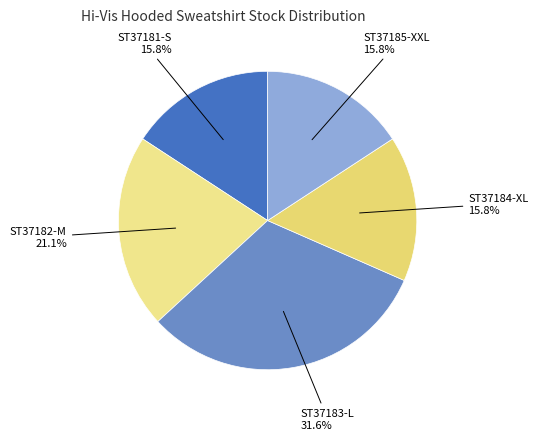

True or false: ST37185-XXL accounts for 10% of the total.

False